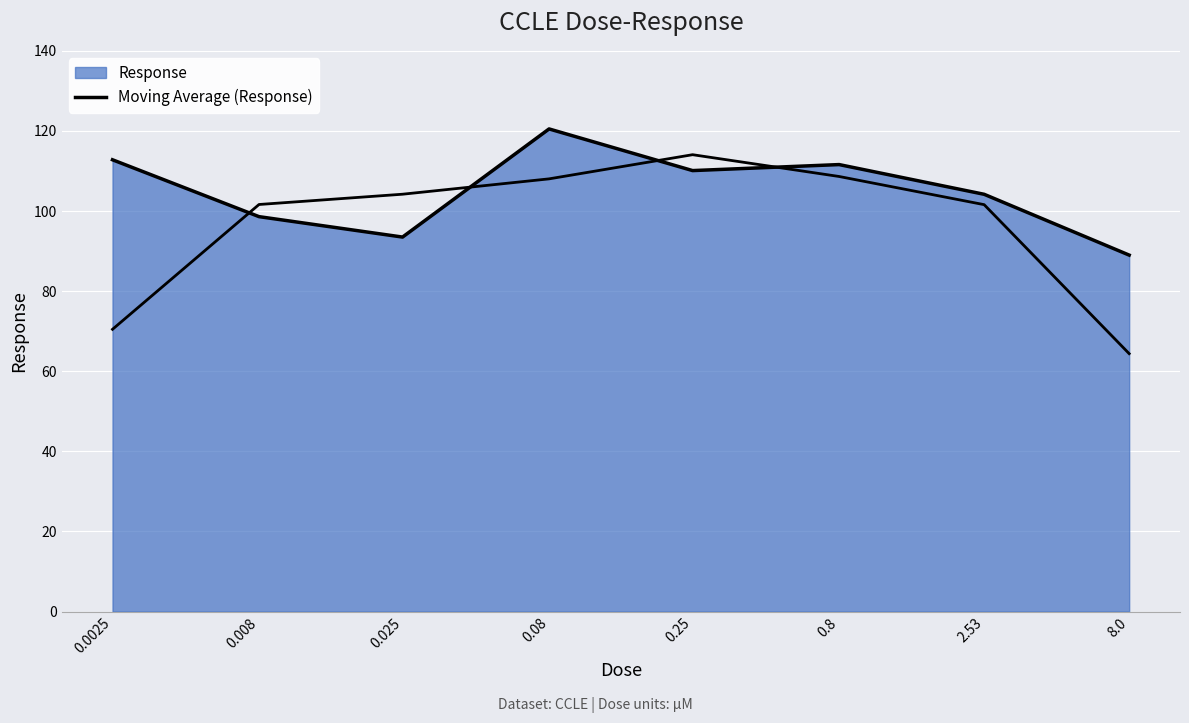

Reading left to right, list all the values displayed in this chart.

112.8	98.6	93.5	120.5	110.1	111.6	104.2	89.0